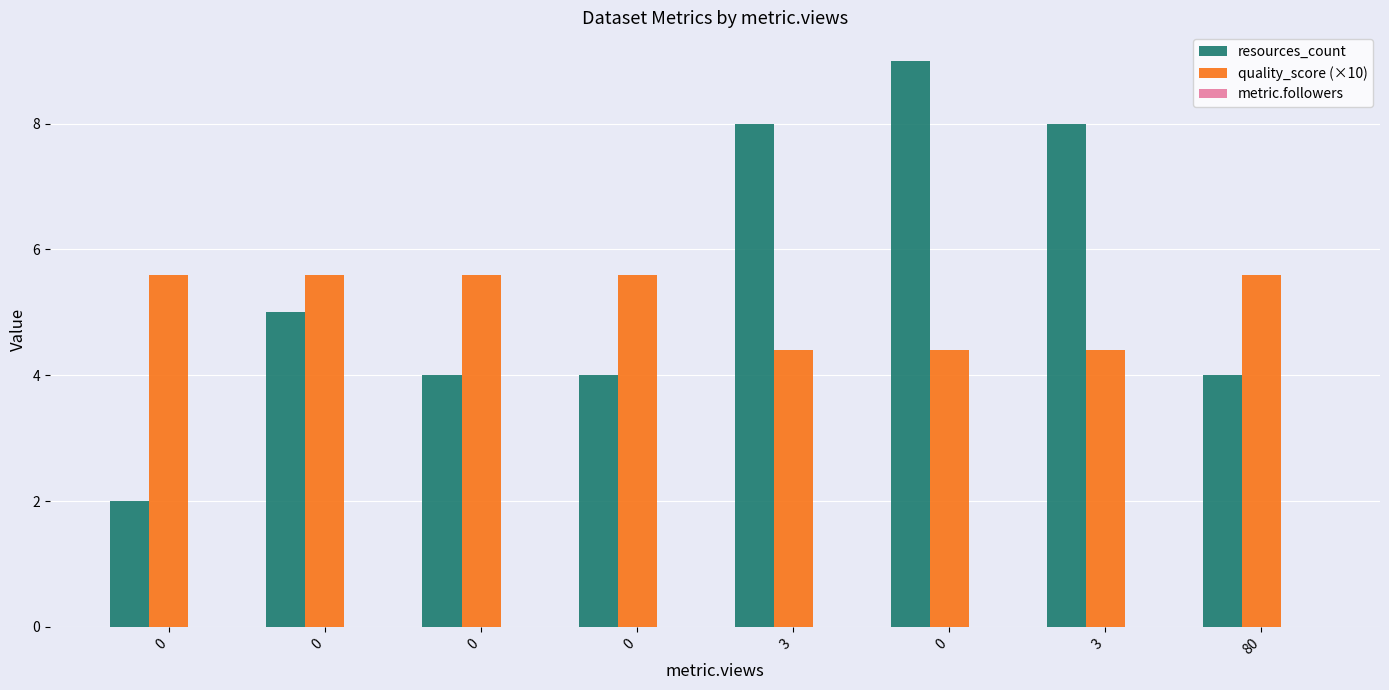

What is the maximum value for quality_score (×10)?

5.6